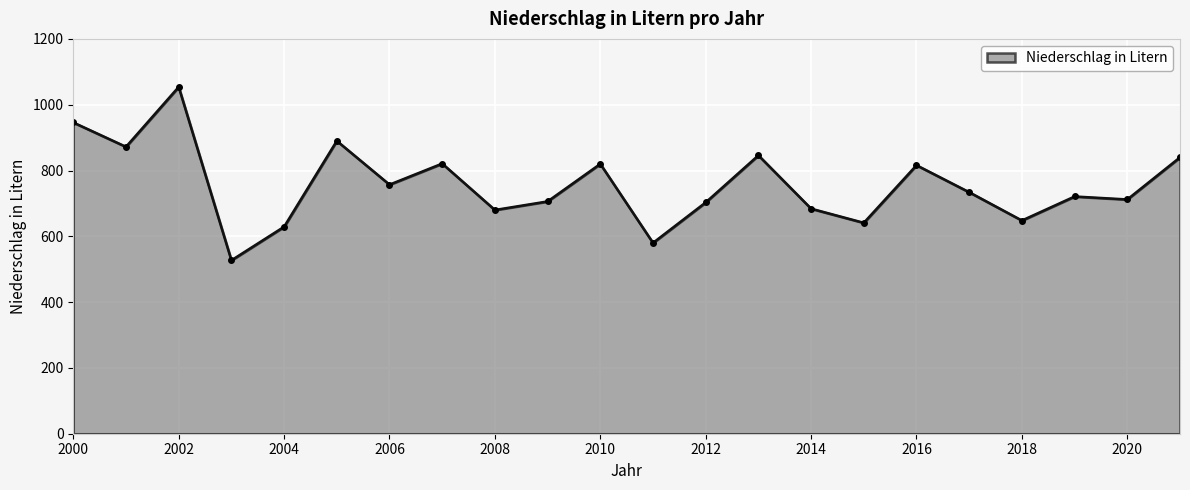

What is the smallest value displayed?

527